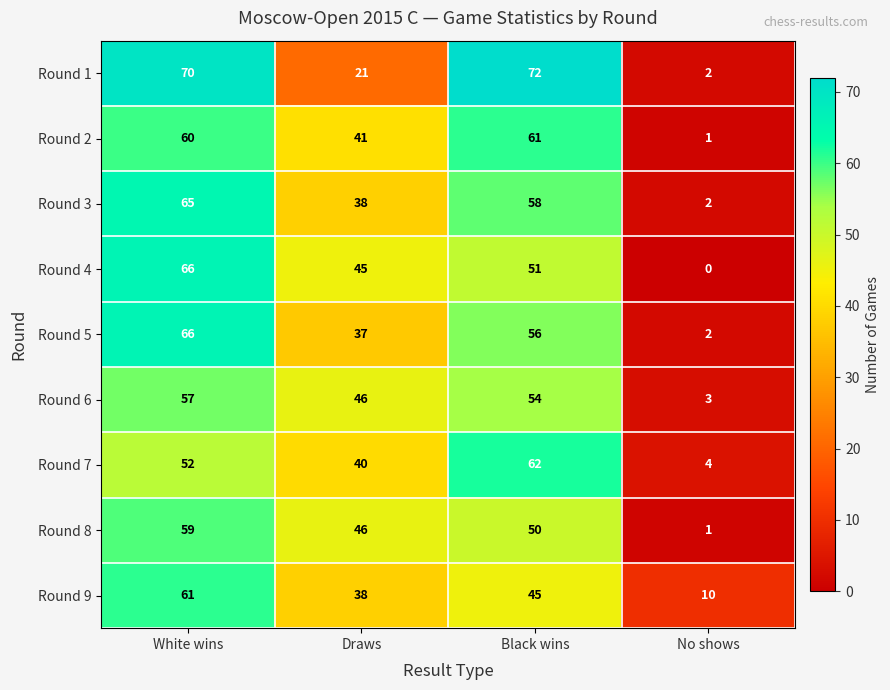

Is it true that Round 7 equals 25 at Draws?

False